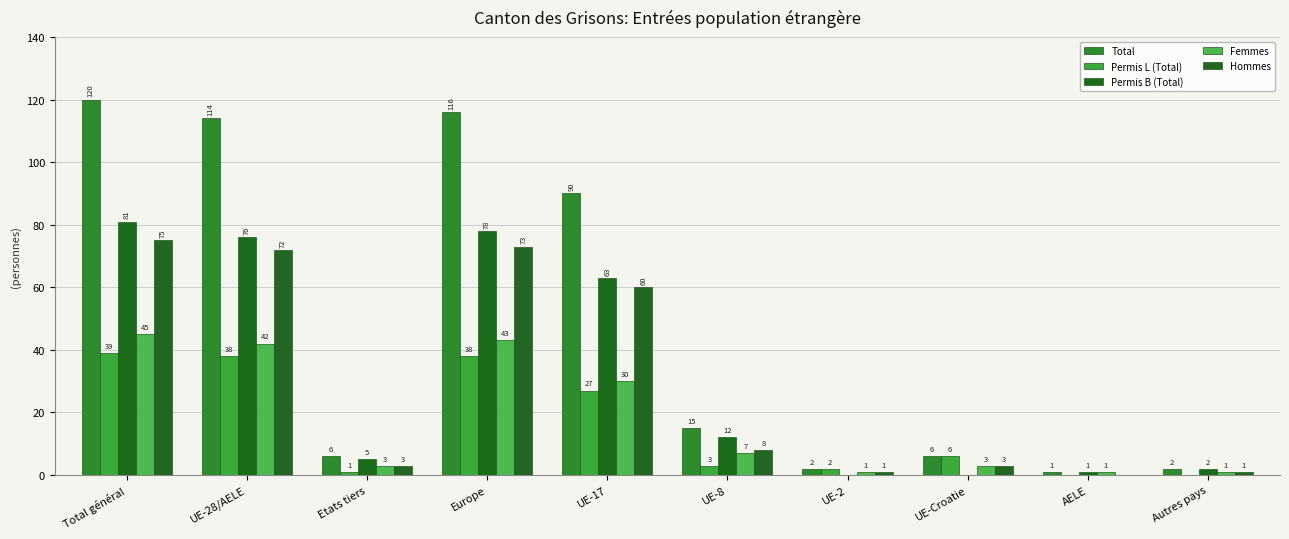

What is the total value across all series at UE-28/AELE?

342